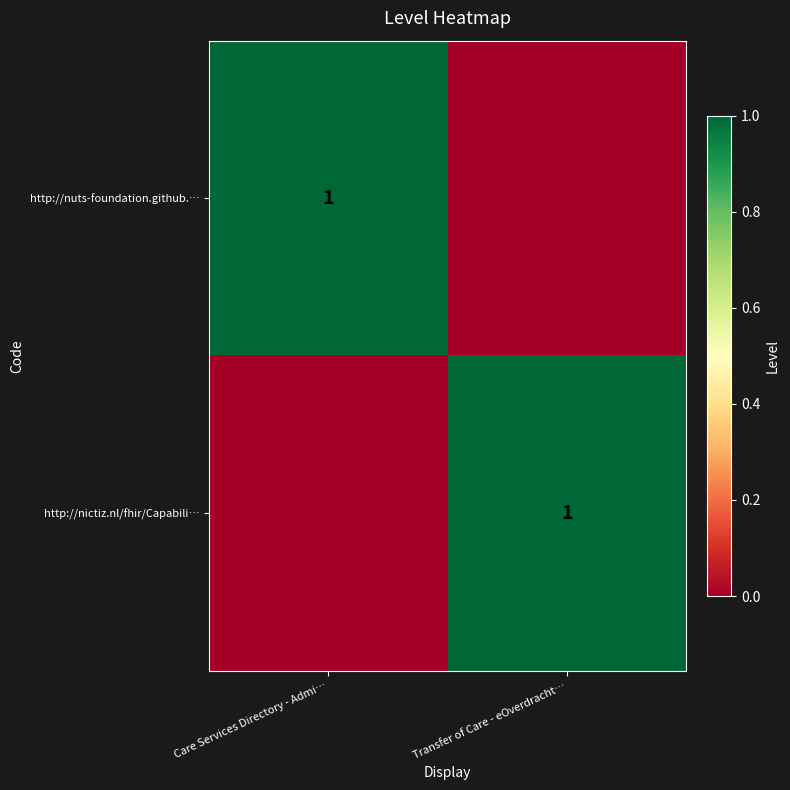

Is it true that http://nictiz.nl/fhir/Capabili… equals 0 at Transfer of Care - eOverdracht…?

False